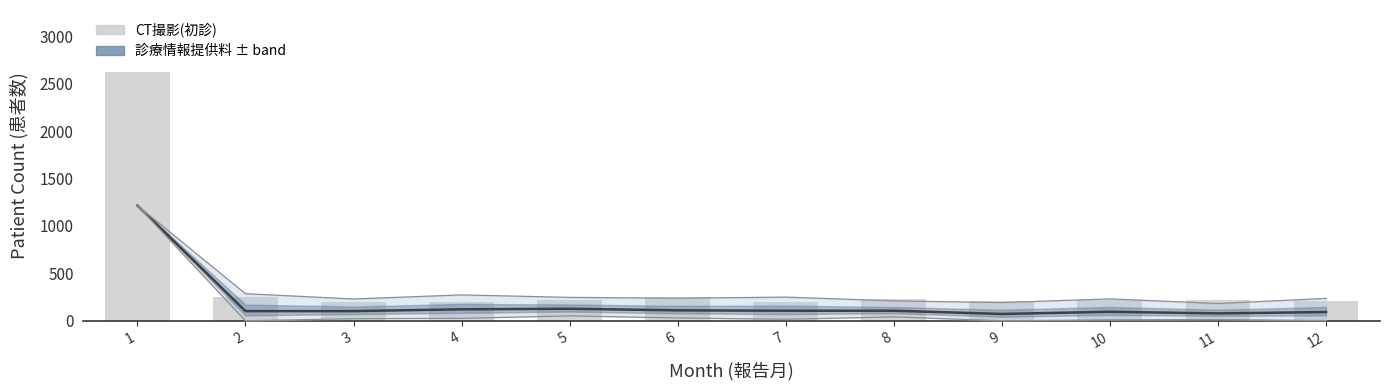

At how many categories does at least one series exceed 2497?

1